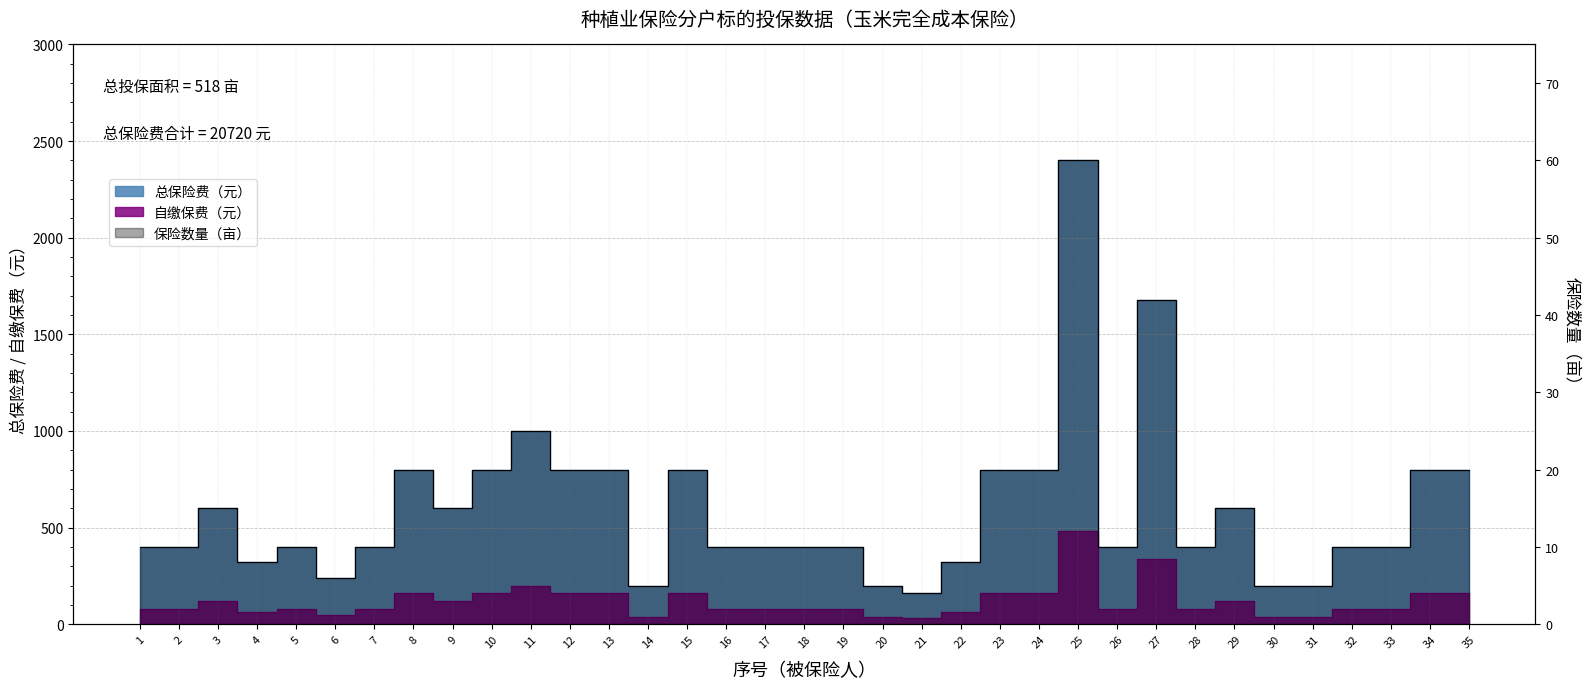

Between 11 and 34, which is larger?

11